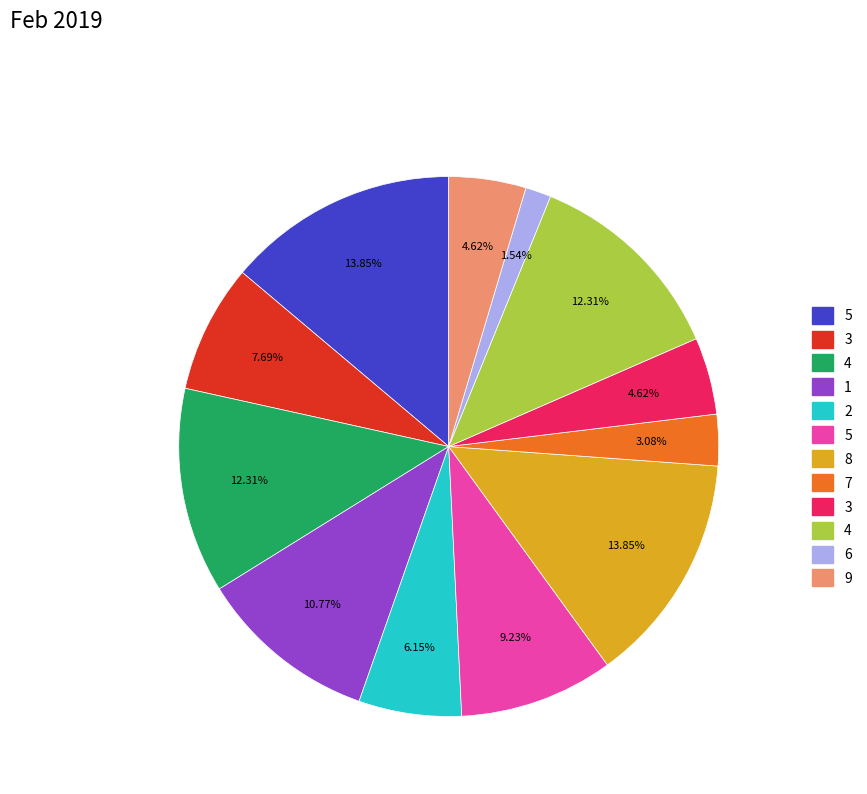

To the nearest percent, what is the difference between the largest and smallest slice percentages?

12%